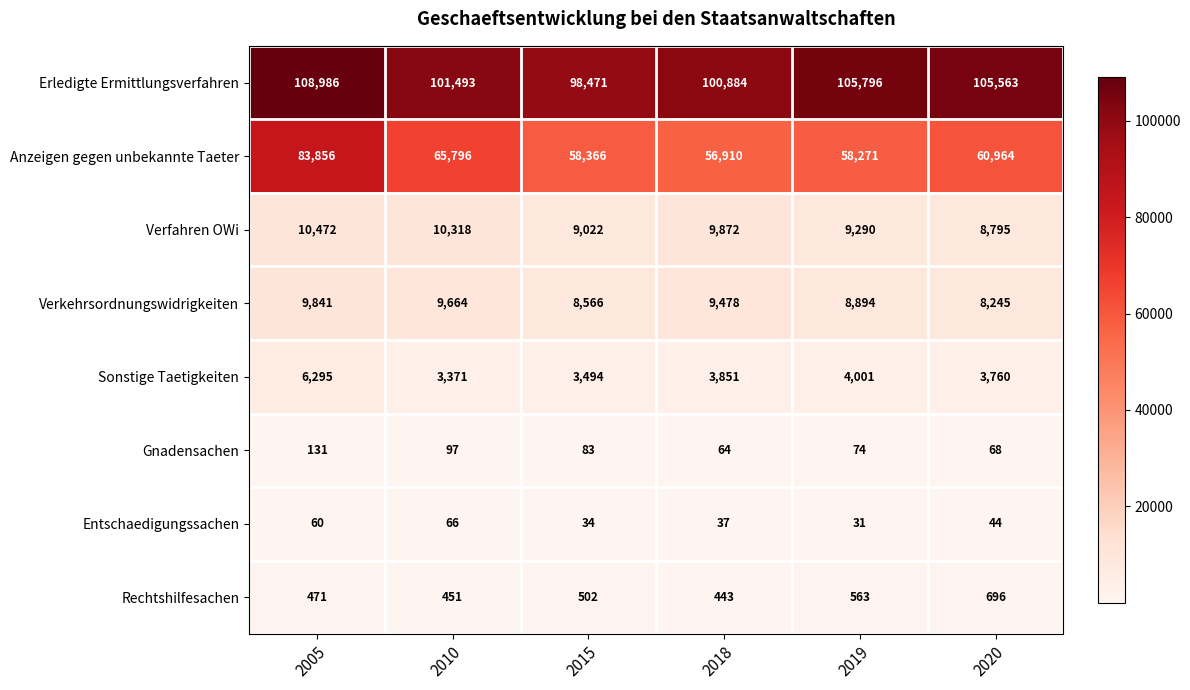

The Gnadensachen series shows 43 at 2015. True or false?

False